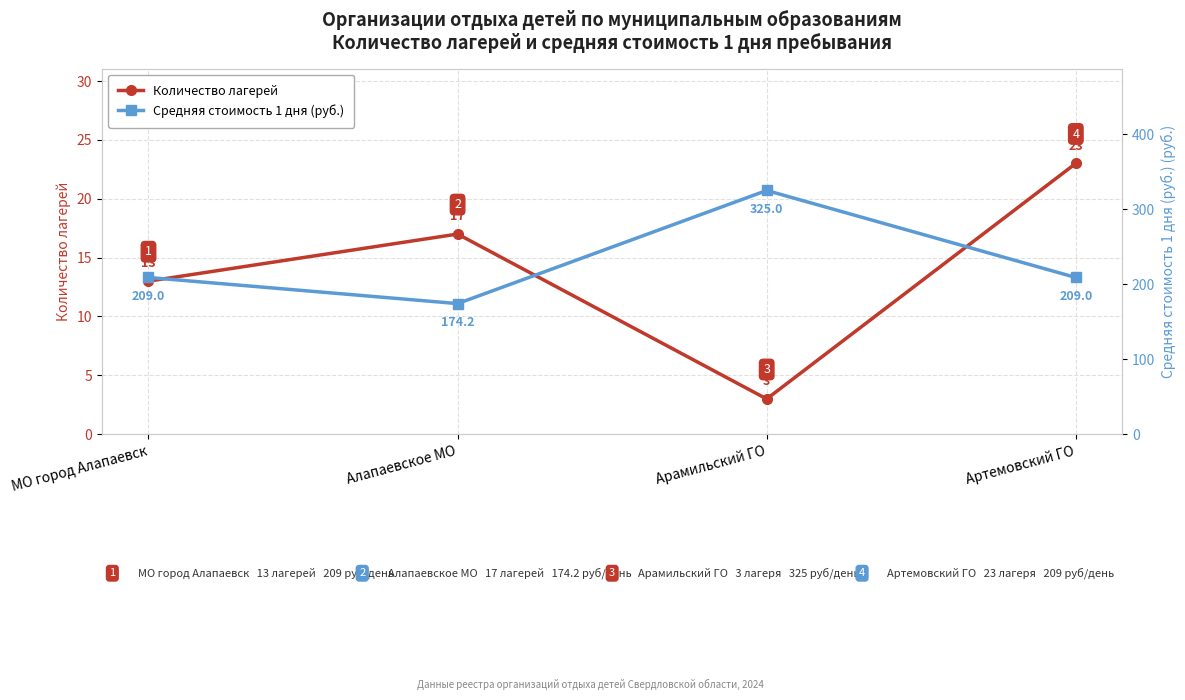

What is the minimum value for Средняя стоимость 1 дня (руб.)?

174.2